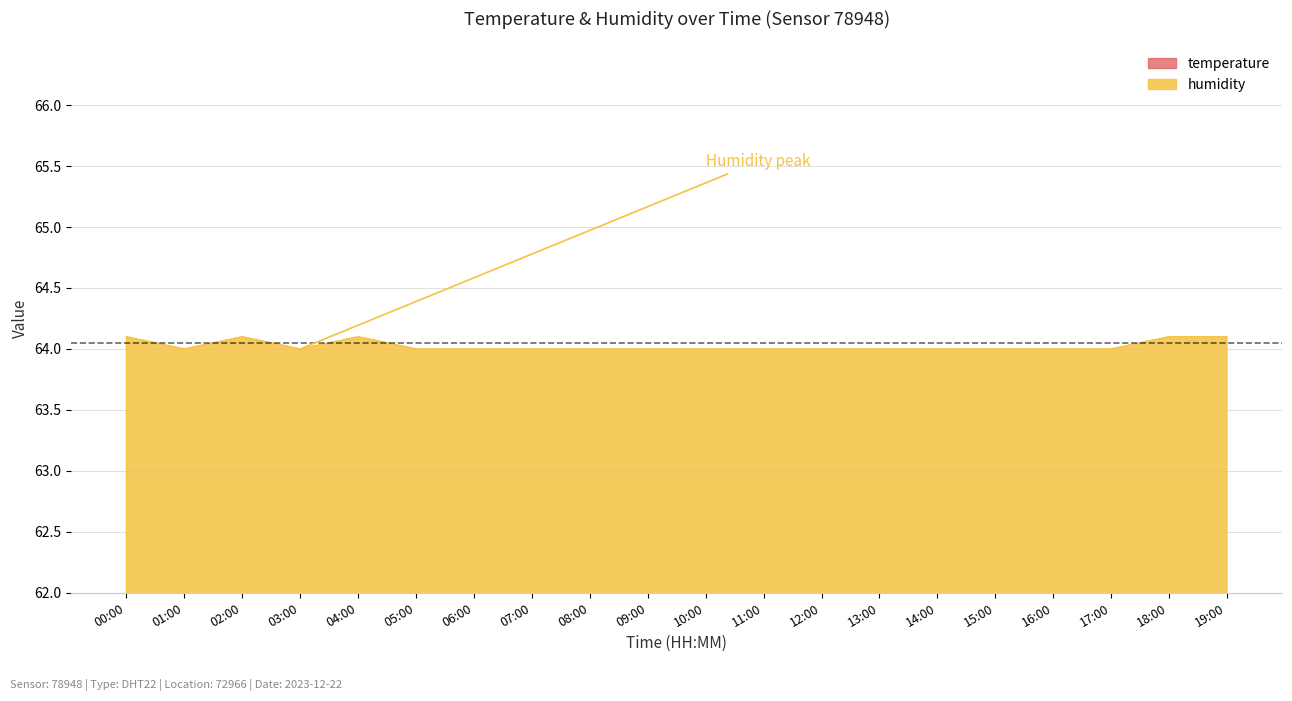

True or false: humidity and temperature cross at least once.

False